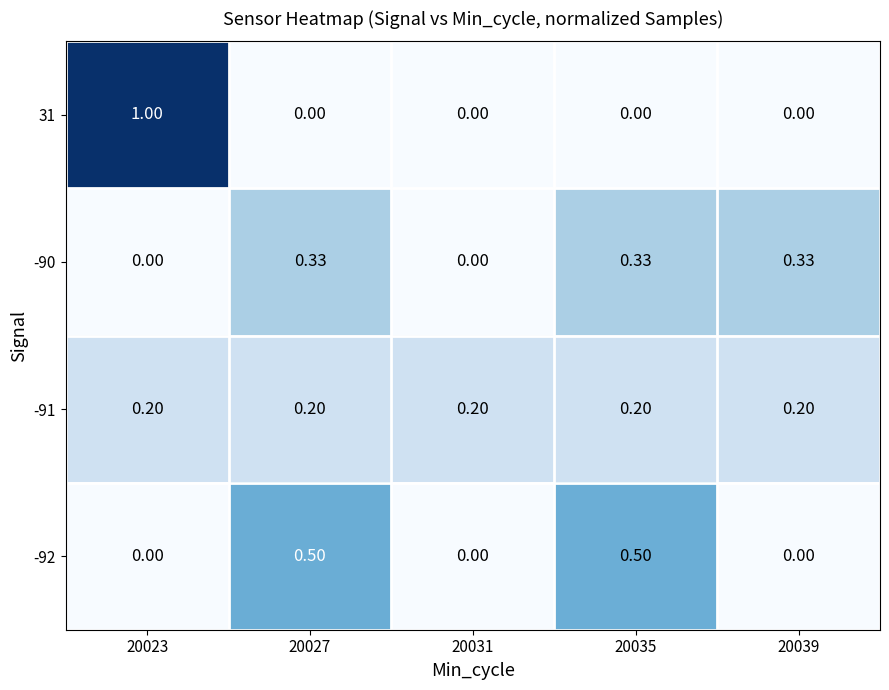

At which category is the sum across all series the highest?

20023